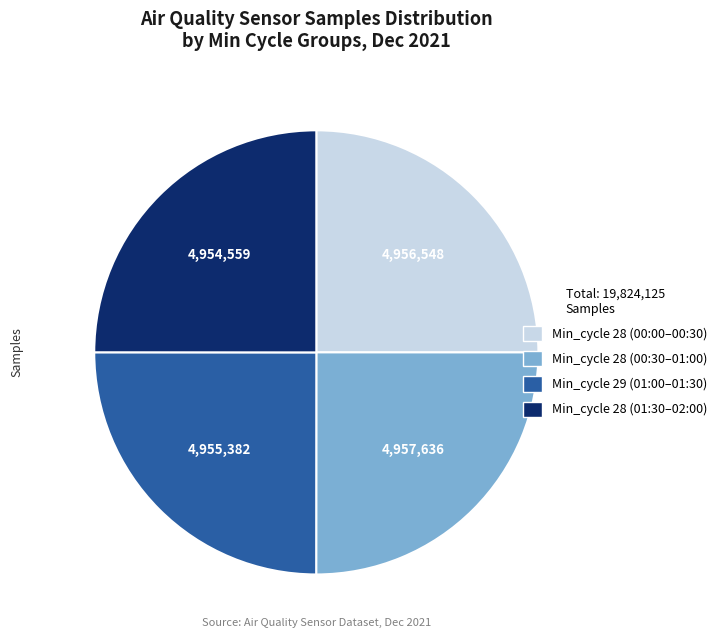

Is there a majority slice in this chart?

No